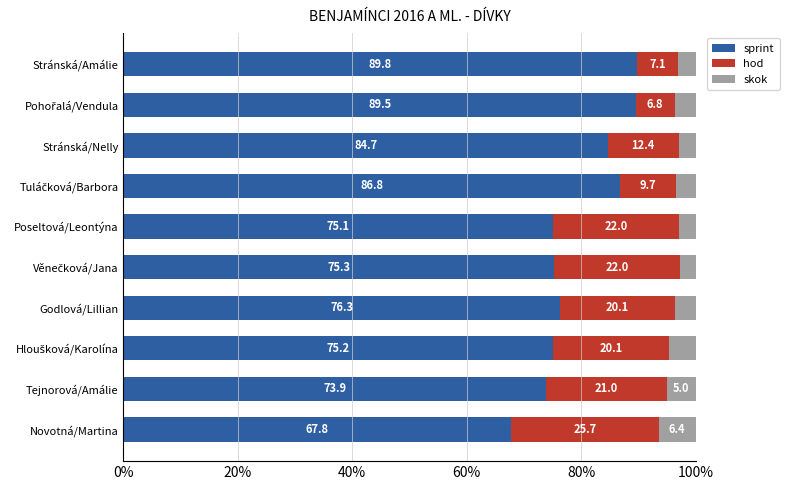

What is the sum of all sprint values?

794.4